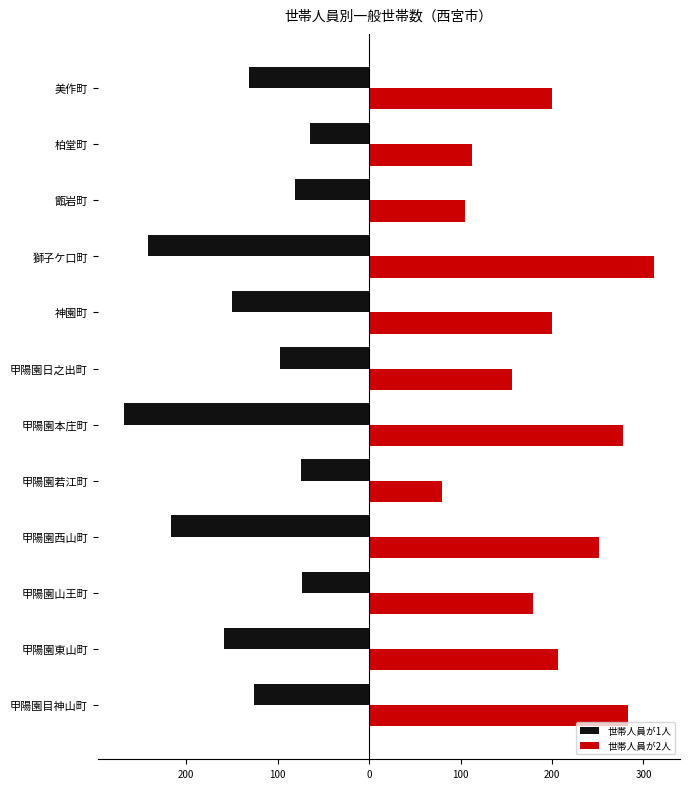

What is the sum of all 世帯人員が2人 values?

2362